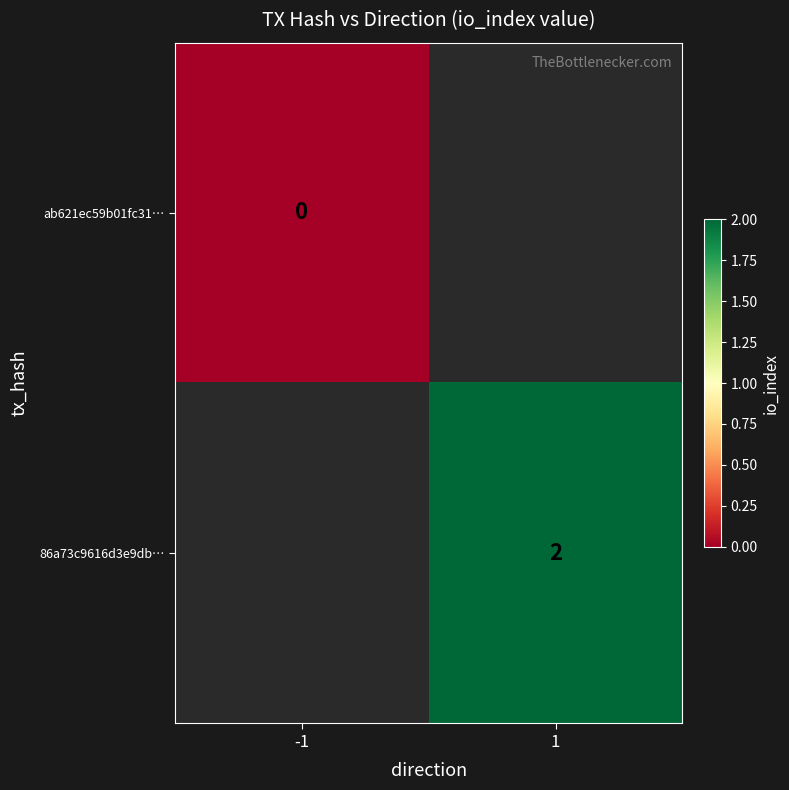

Is the value of 86a73c9616d3e9db… at 1 greater than the value of ab621ec59b01fc31… at -1?

Yes